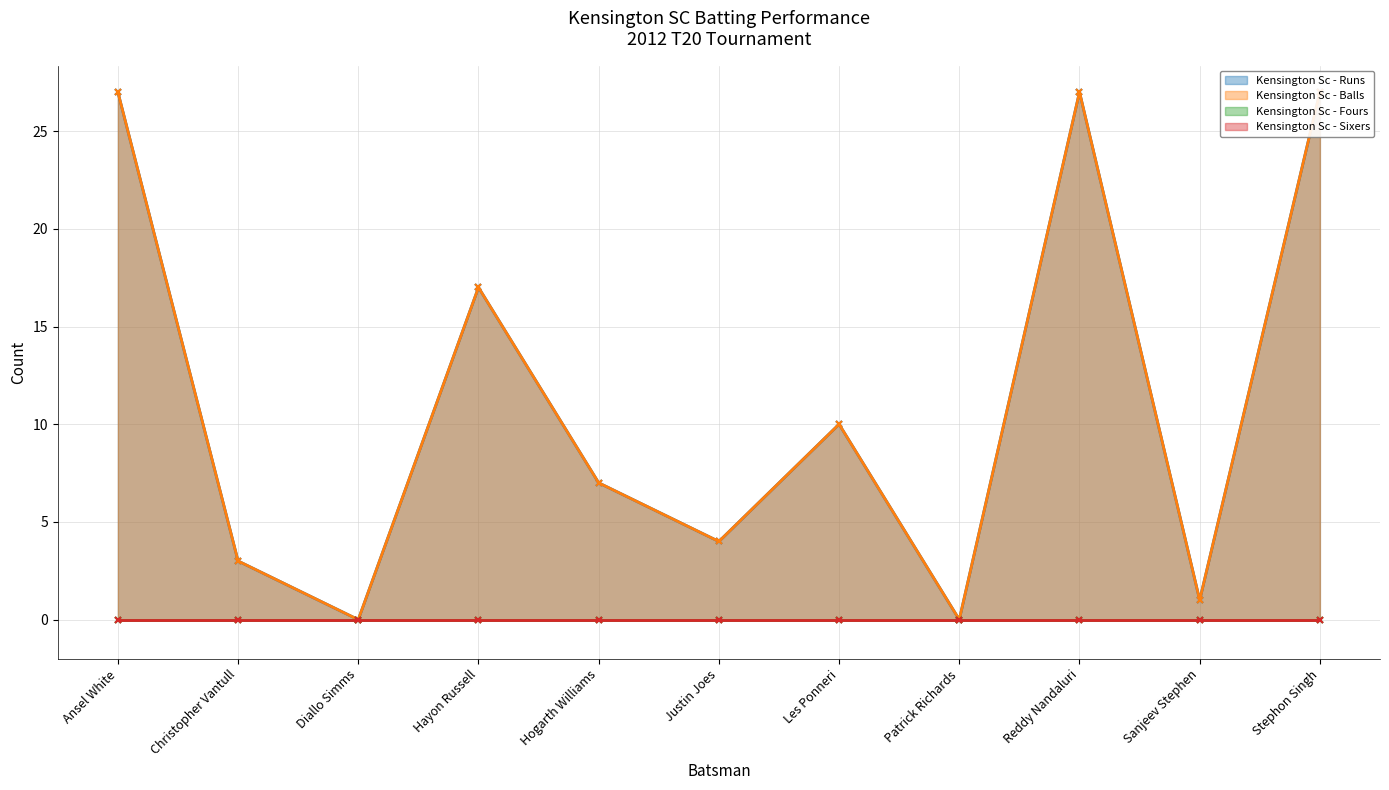

What is the label of the 11th point from the right?

Ansel White